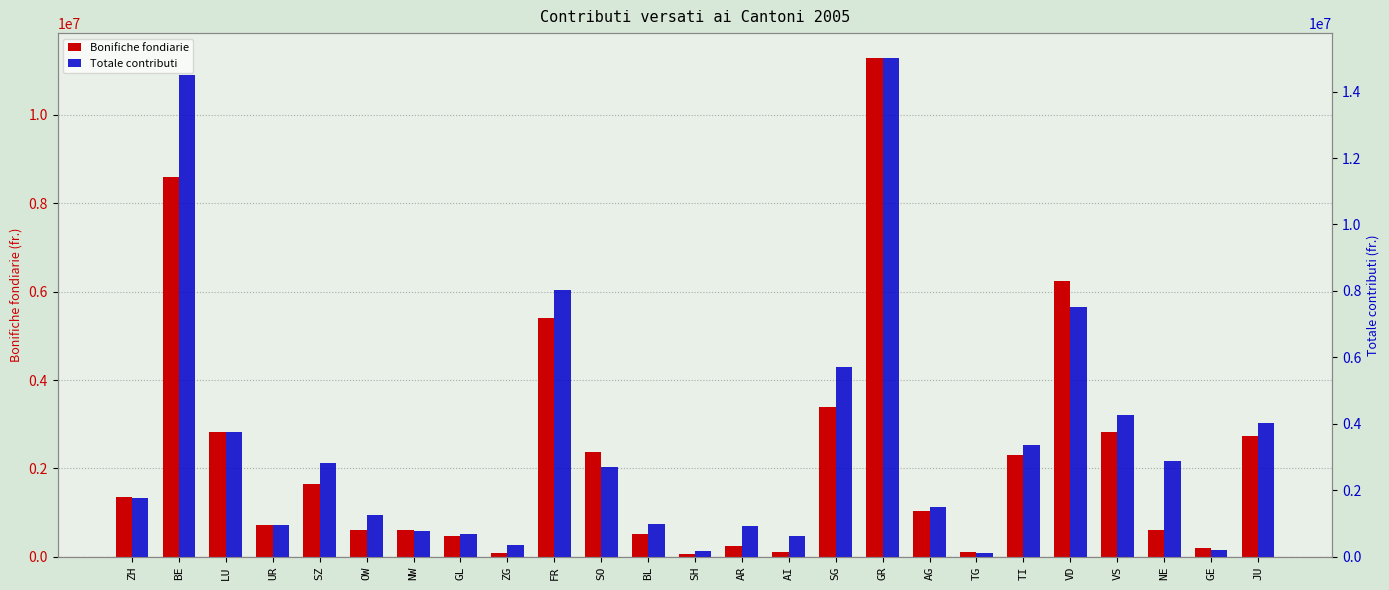

What is the sum of all Totale contributi values?

84903785